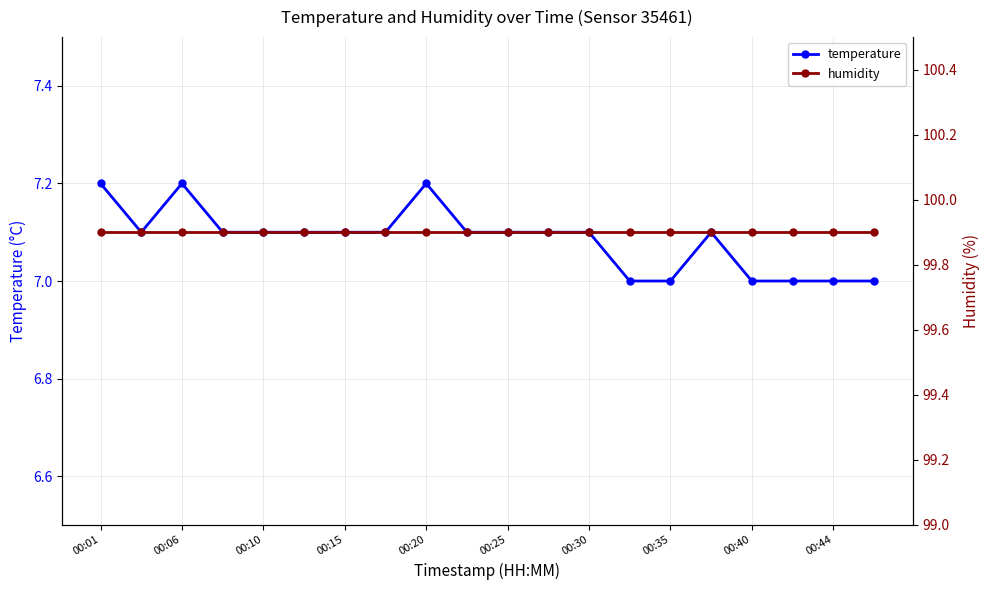

True or false: temperature has more than 2 interior local peaks.

True